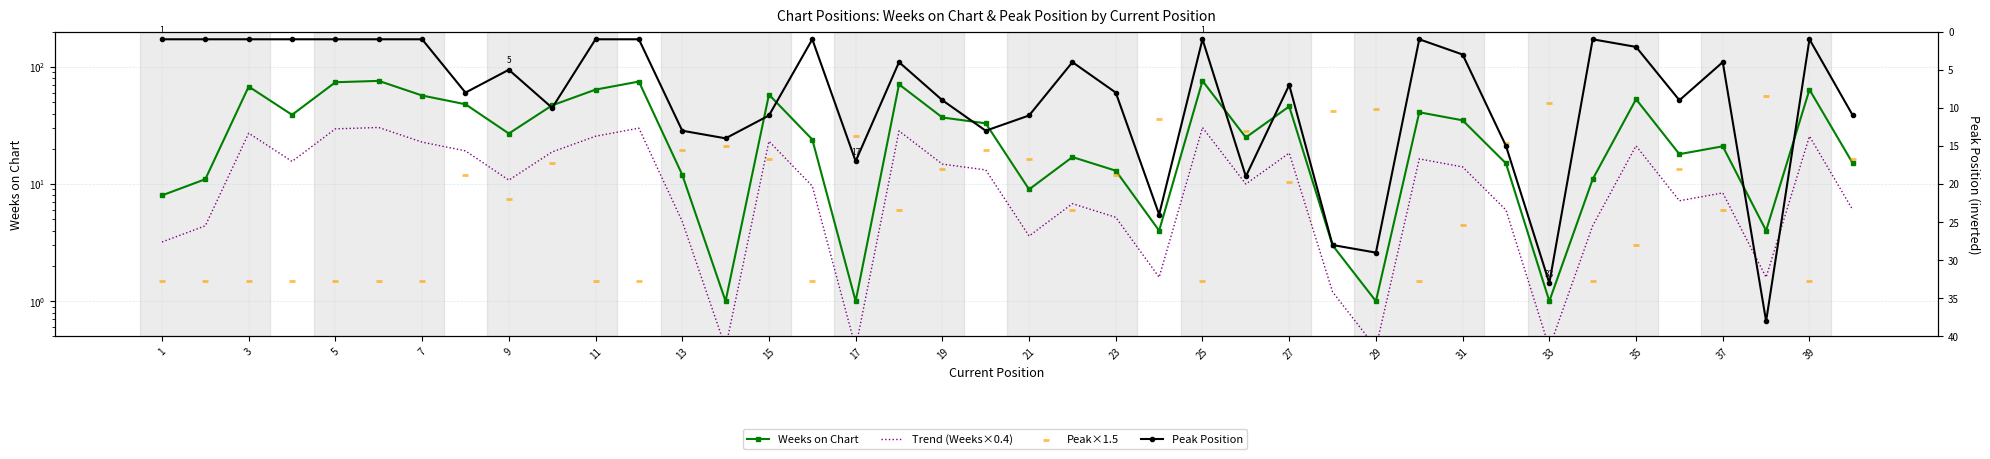

What are all the series names shown in the legend?

Weeks on Chart, Trend (Weeks×0.4), Peak×1.5, Peak Position